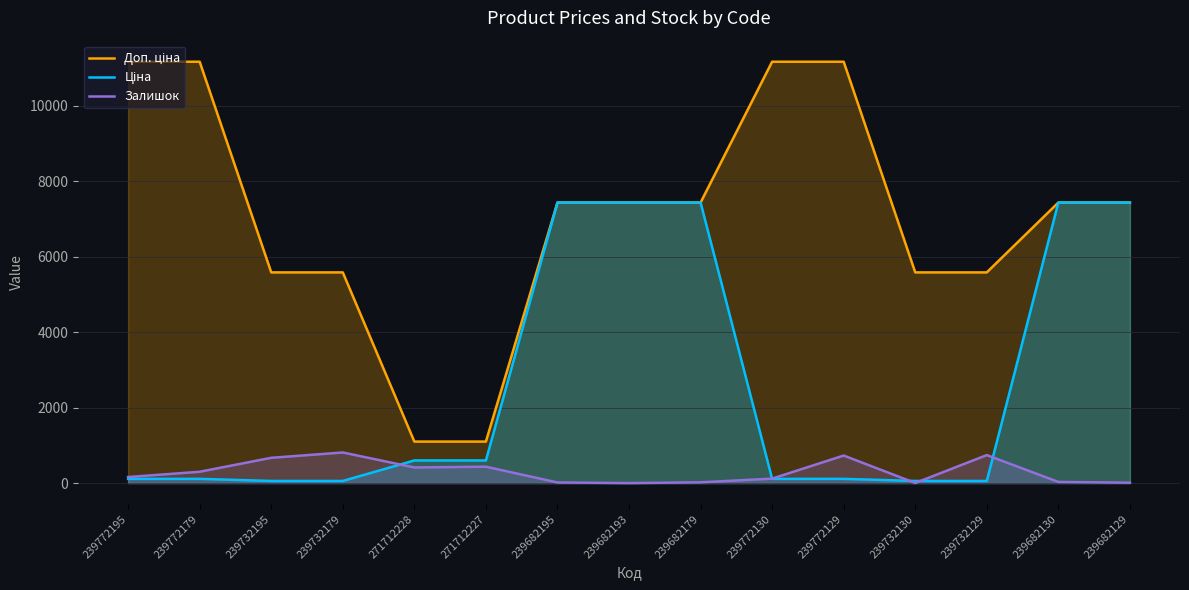

What is the difference between the Залишок values at 239732130 and 239682195?

14.0